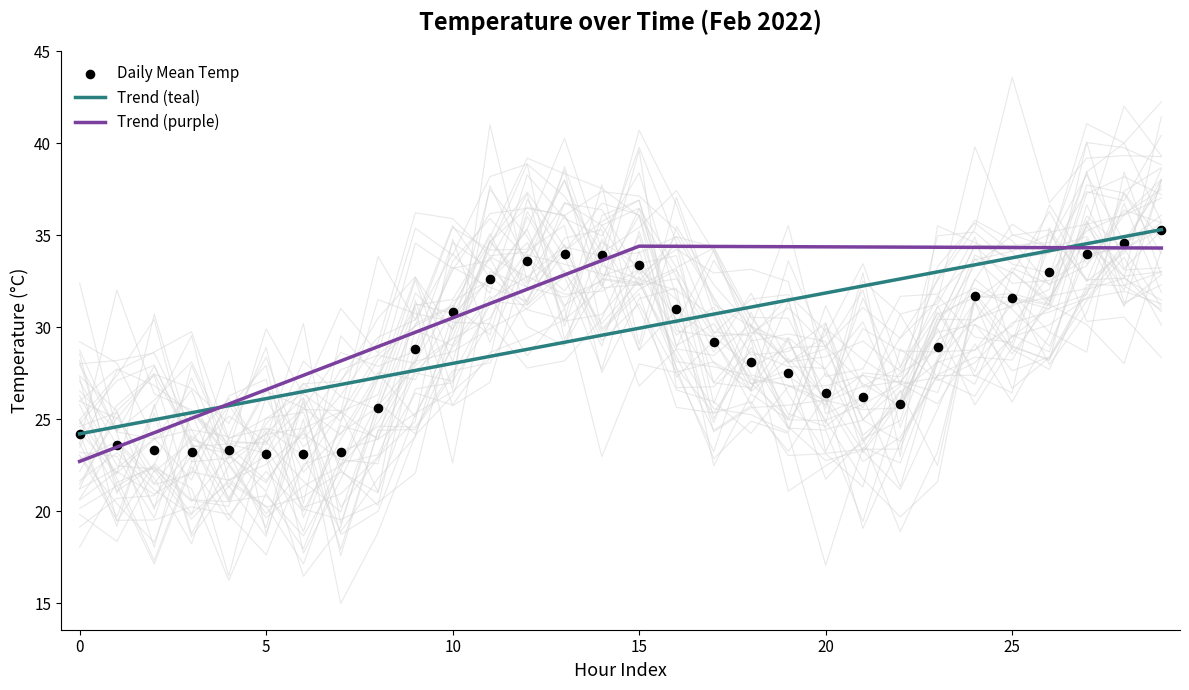

Between 2022-02-01 15:00 and 2022-02-01 18:00, which is larger?

2022-02-01 15:00